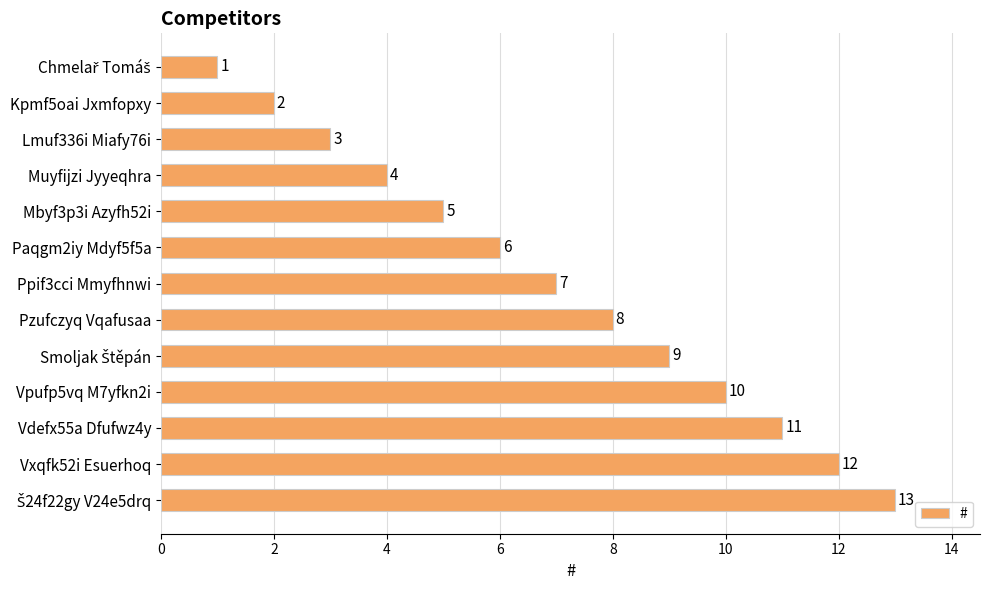

What position from the bottom is Mbyf3p3i Azyfh52i?

9